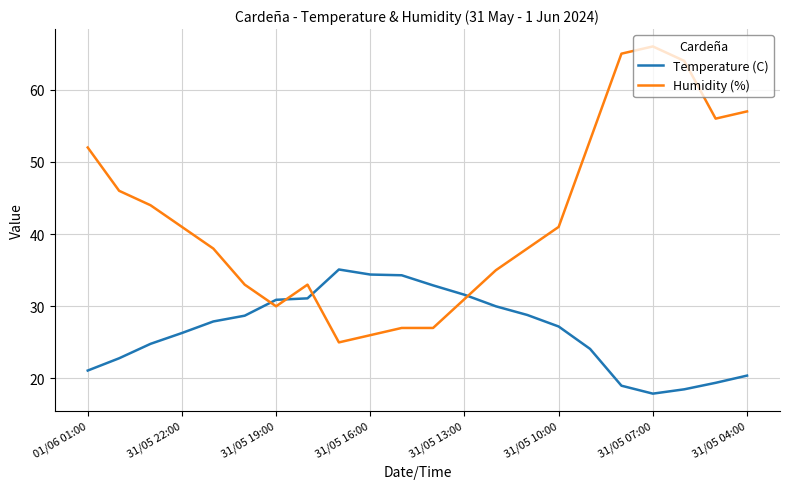

After their last crossing, which series has the higher values: Temperature (C) or Humidity (%)?

Humidity (%)